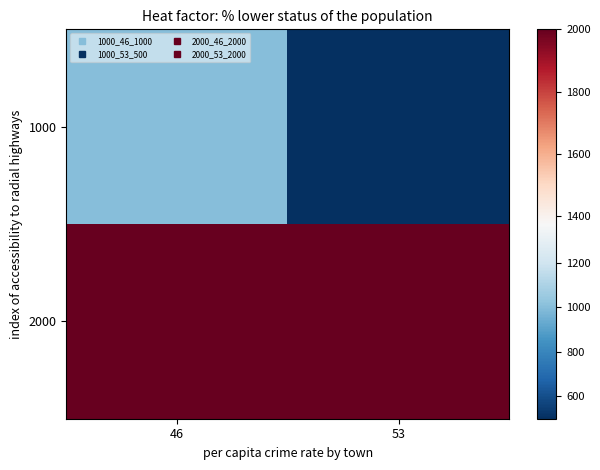

How many distinct data groups are displayed?

2